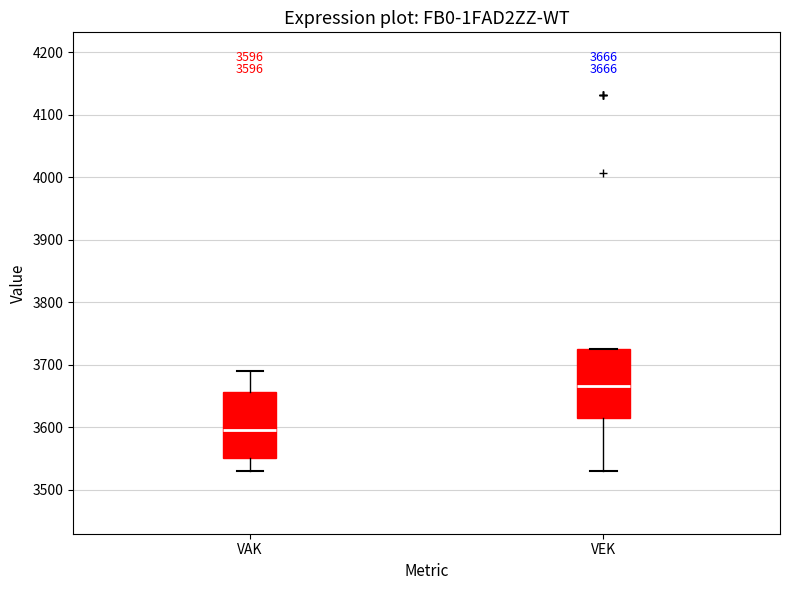

Which box's median line is the highest?

VEK